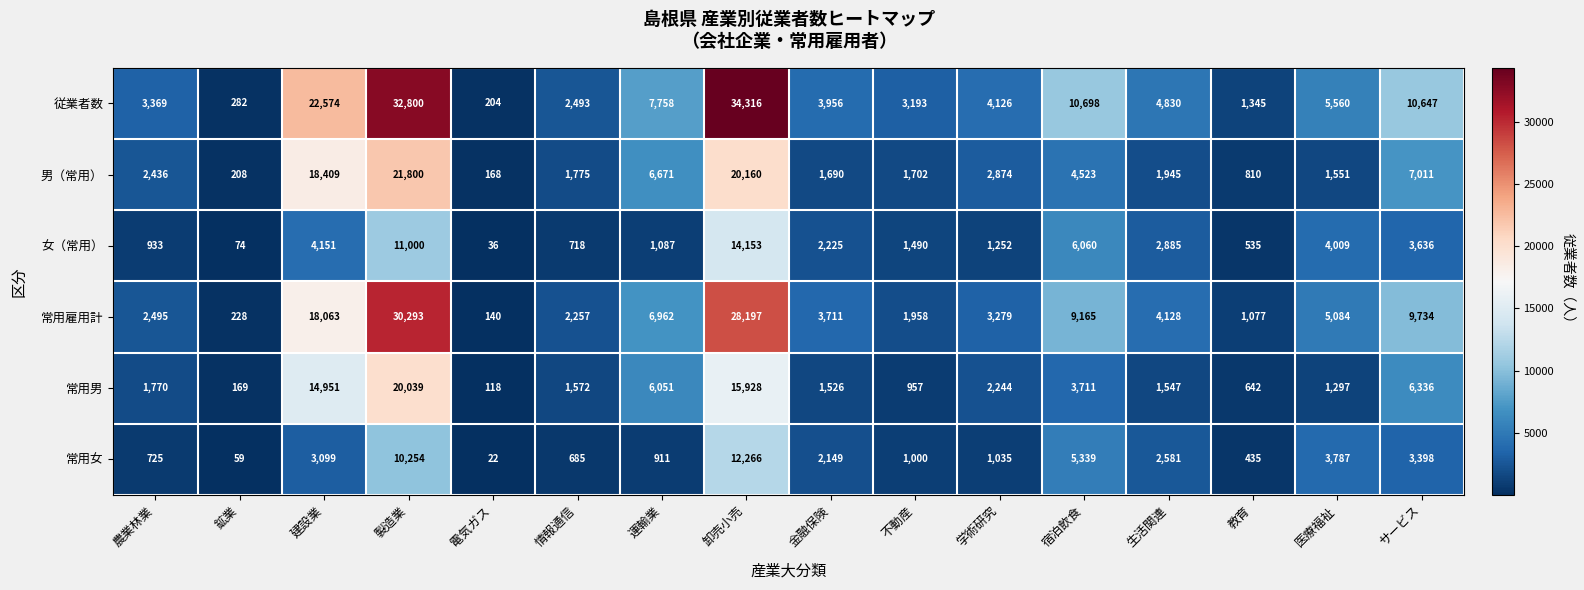

At which label is 女（常用） closest to 7094?

宿泊飲食